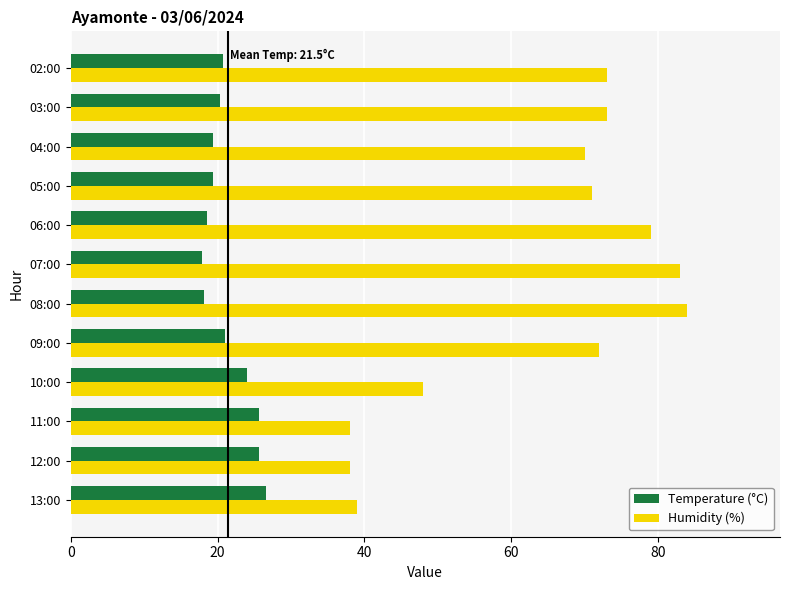

What is the average value of the Humidity (%) series?

64.0